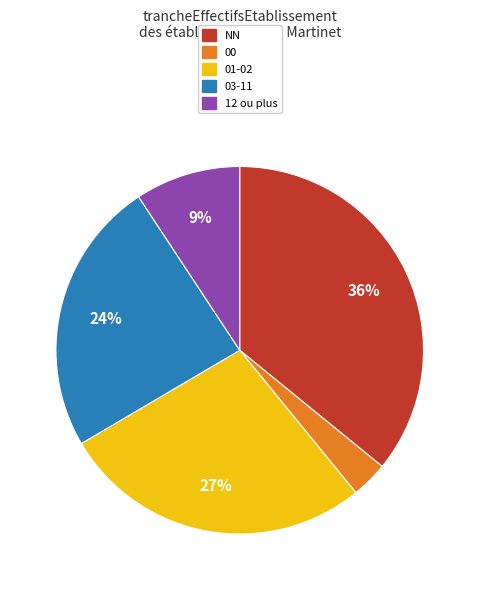

True or false: NN accounts for 44% of the total.

False